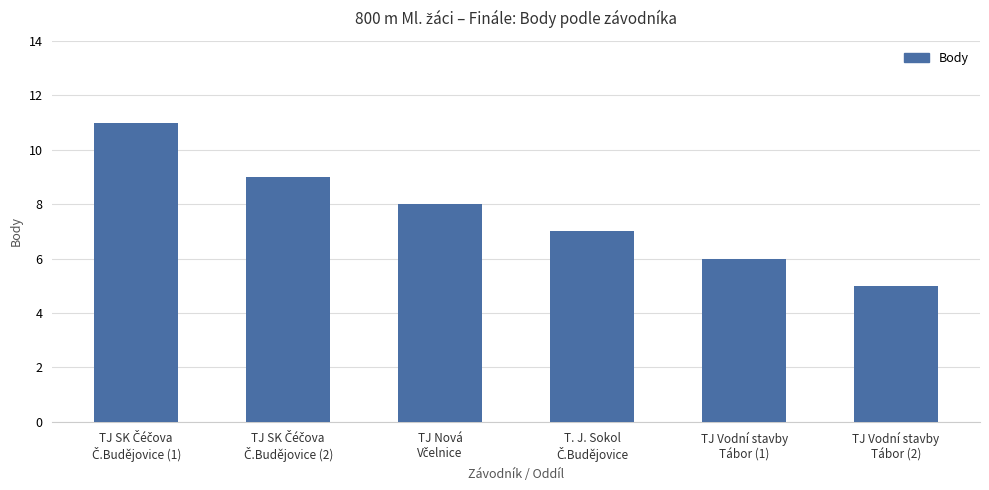

How many series are shown in this chart?

1